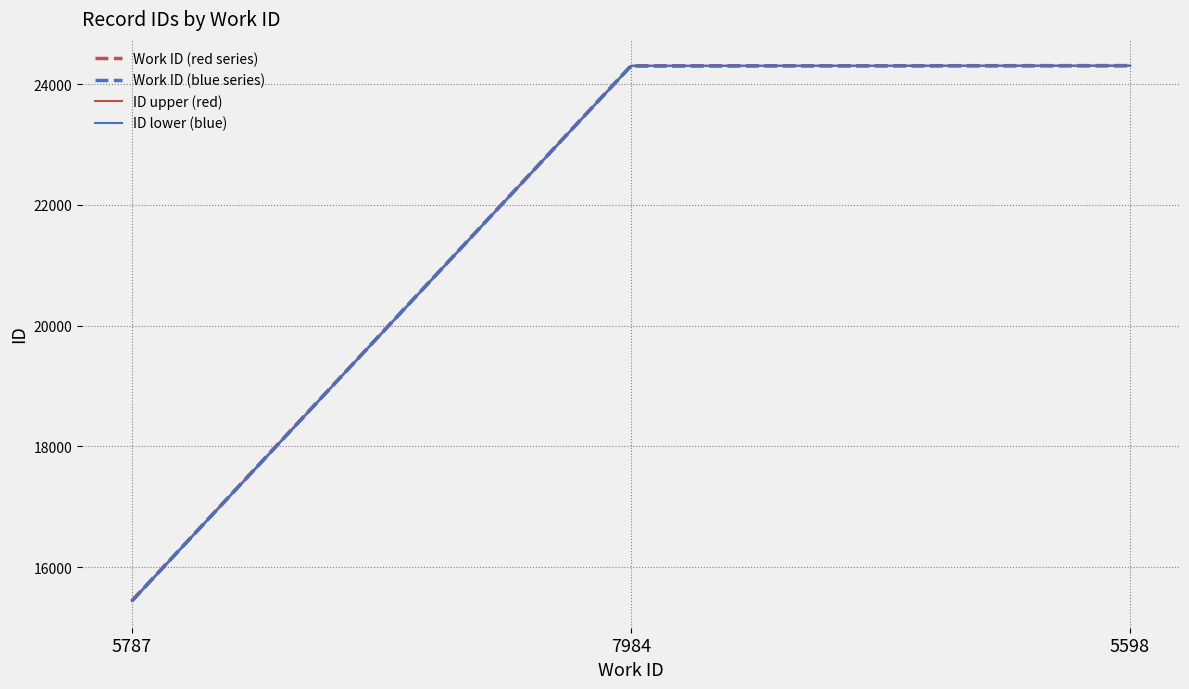

What is the lowest value of the Work ID (blue series) series?

15443